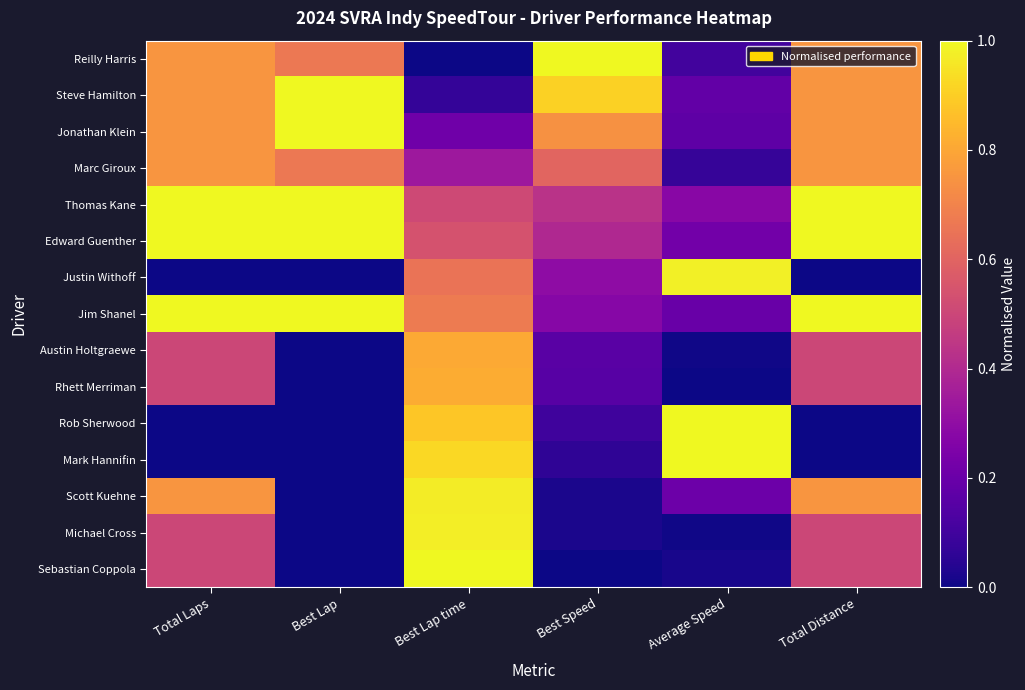

Which series has the largest total across all categories?

Thomas Kane